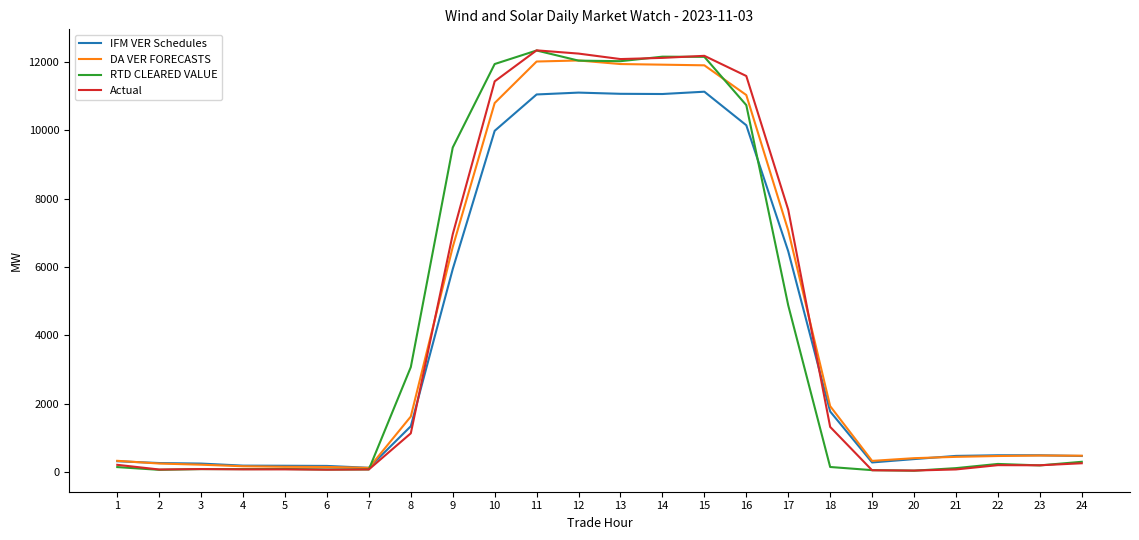

What is the greatest value displayed?

12331.8